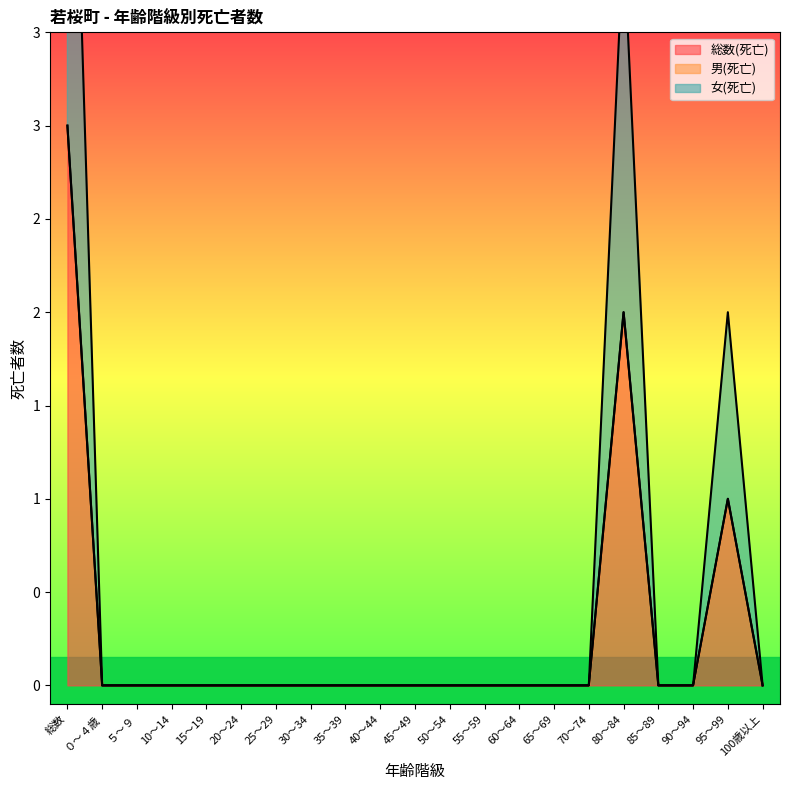

True or false: 女(死亡) and 総数(死亡) intersect in this chart.

False